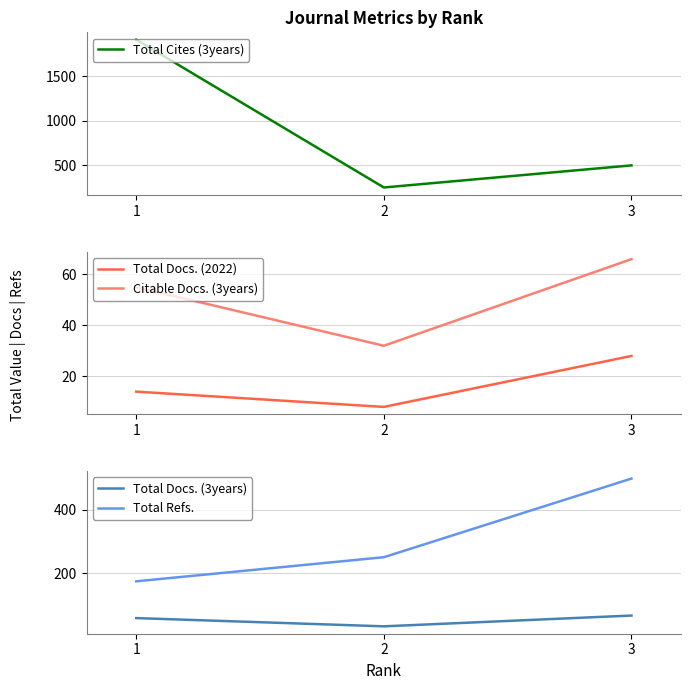

Between 1 and 3, which is larger?

1